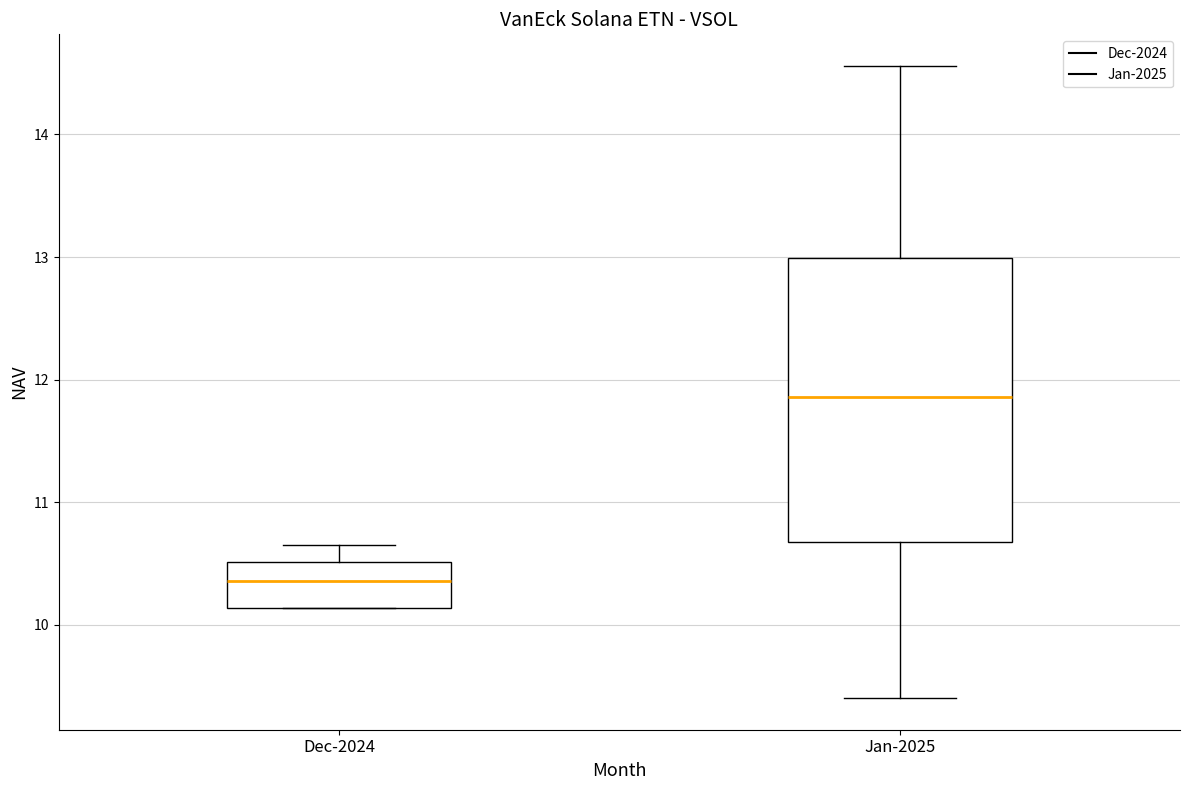

Which box's median line is the highest?

Jan-2025